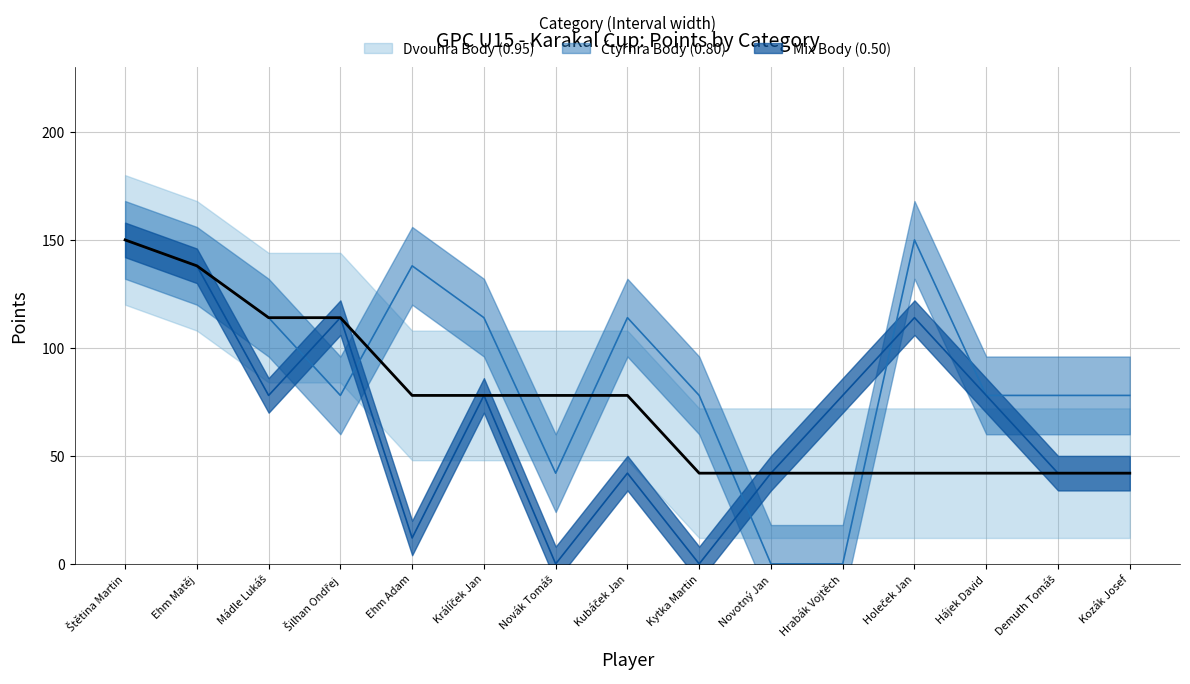

How many series are shown in this chart?

3